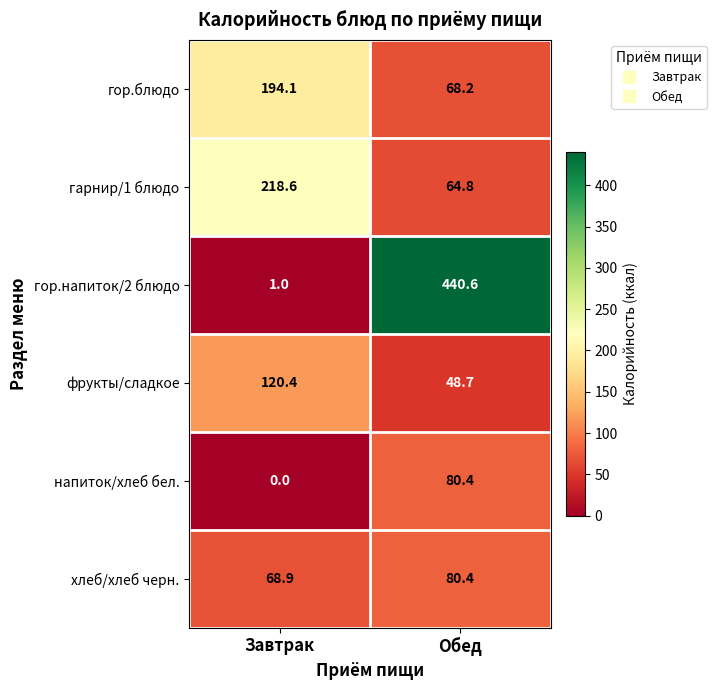

How many data points in гарнир/1 блюдо are less than 218?

1